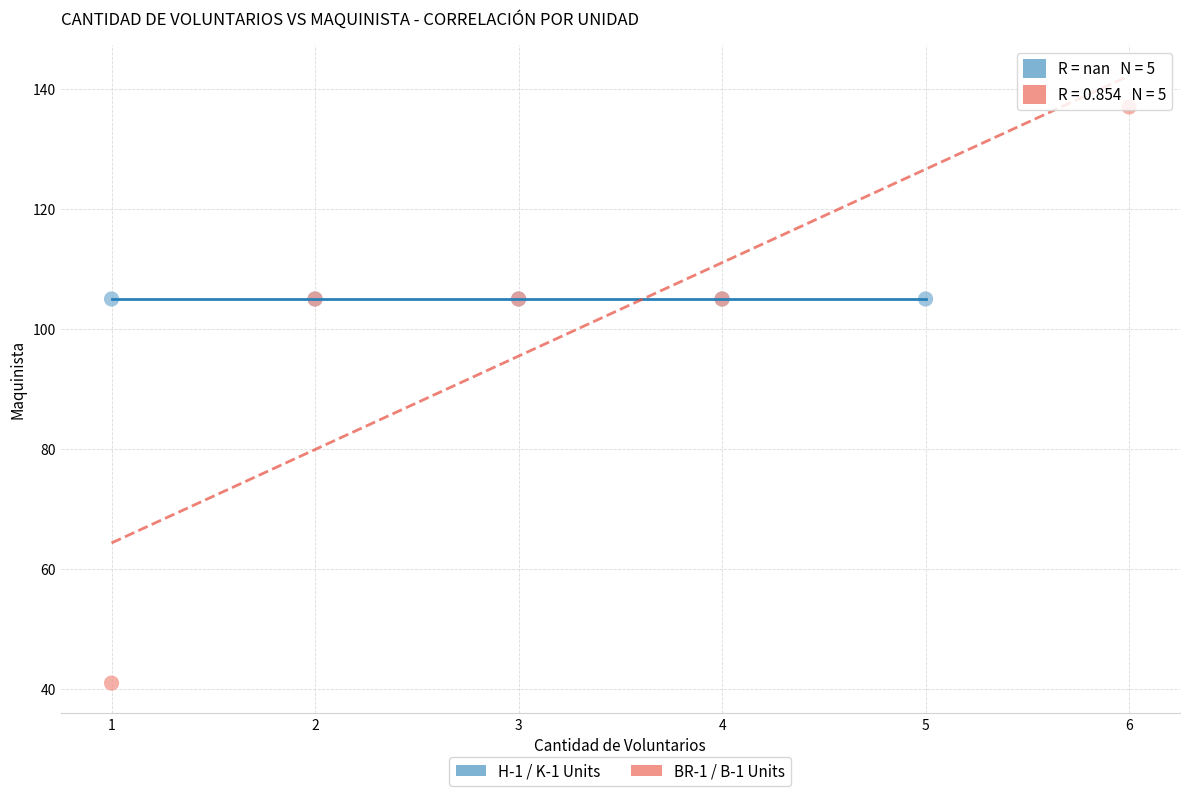

Which series reaches the minimum Y coordinate?

BR-1 / B-1 Units